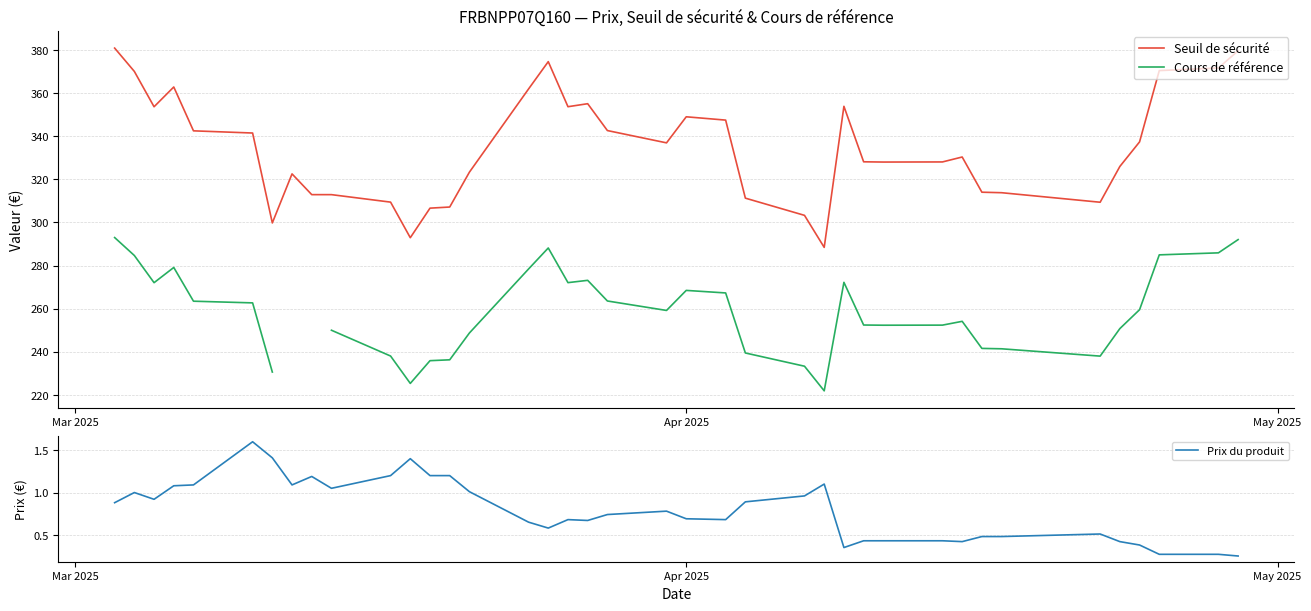

What is the highest value of the Prix du produit series?

1.6